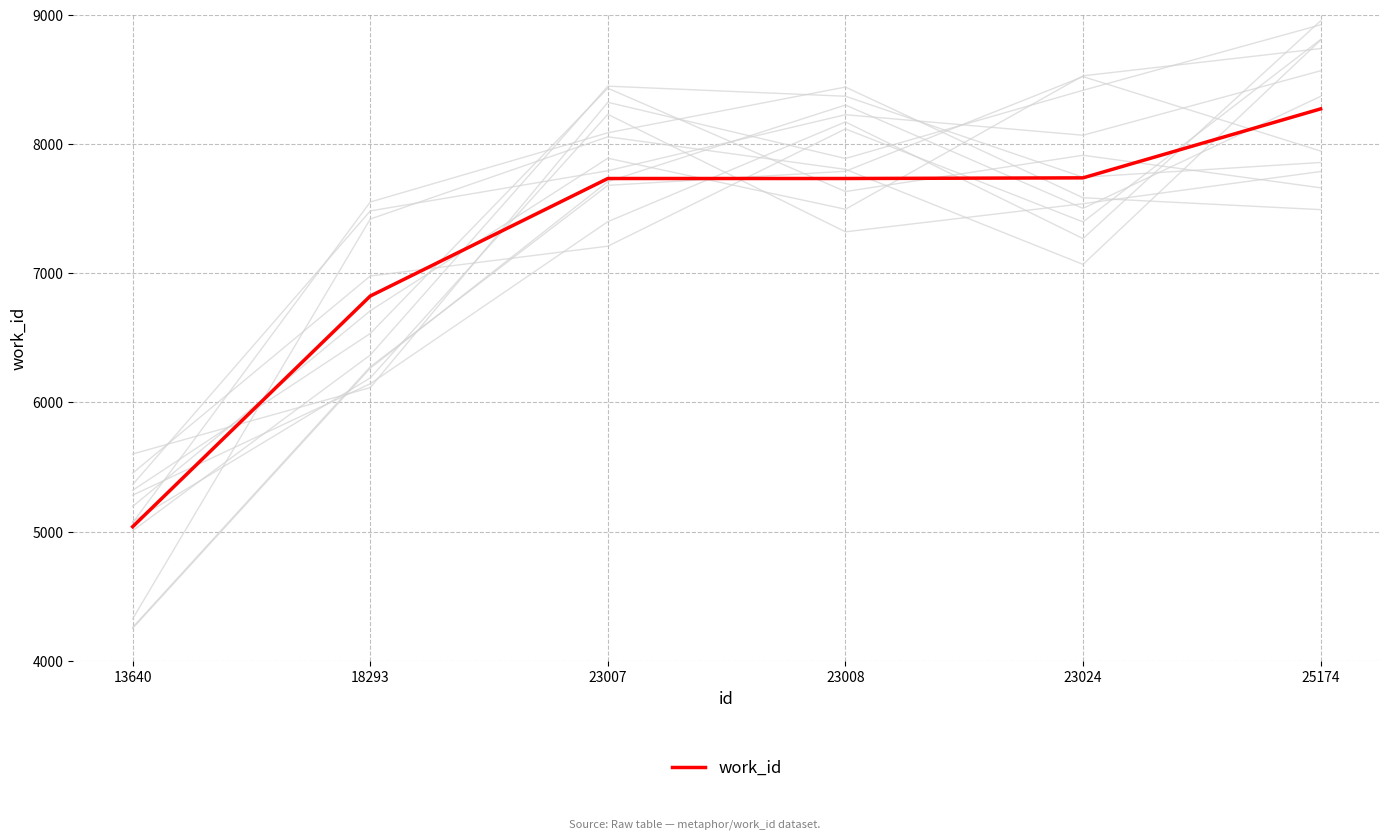

Reading right to left, transcribe all the data shown in this chart.

25174=8273	23024=7739	23008=7734	23007=7734	18293=6824	13640=5038